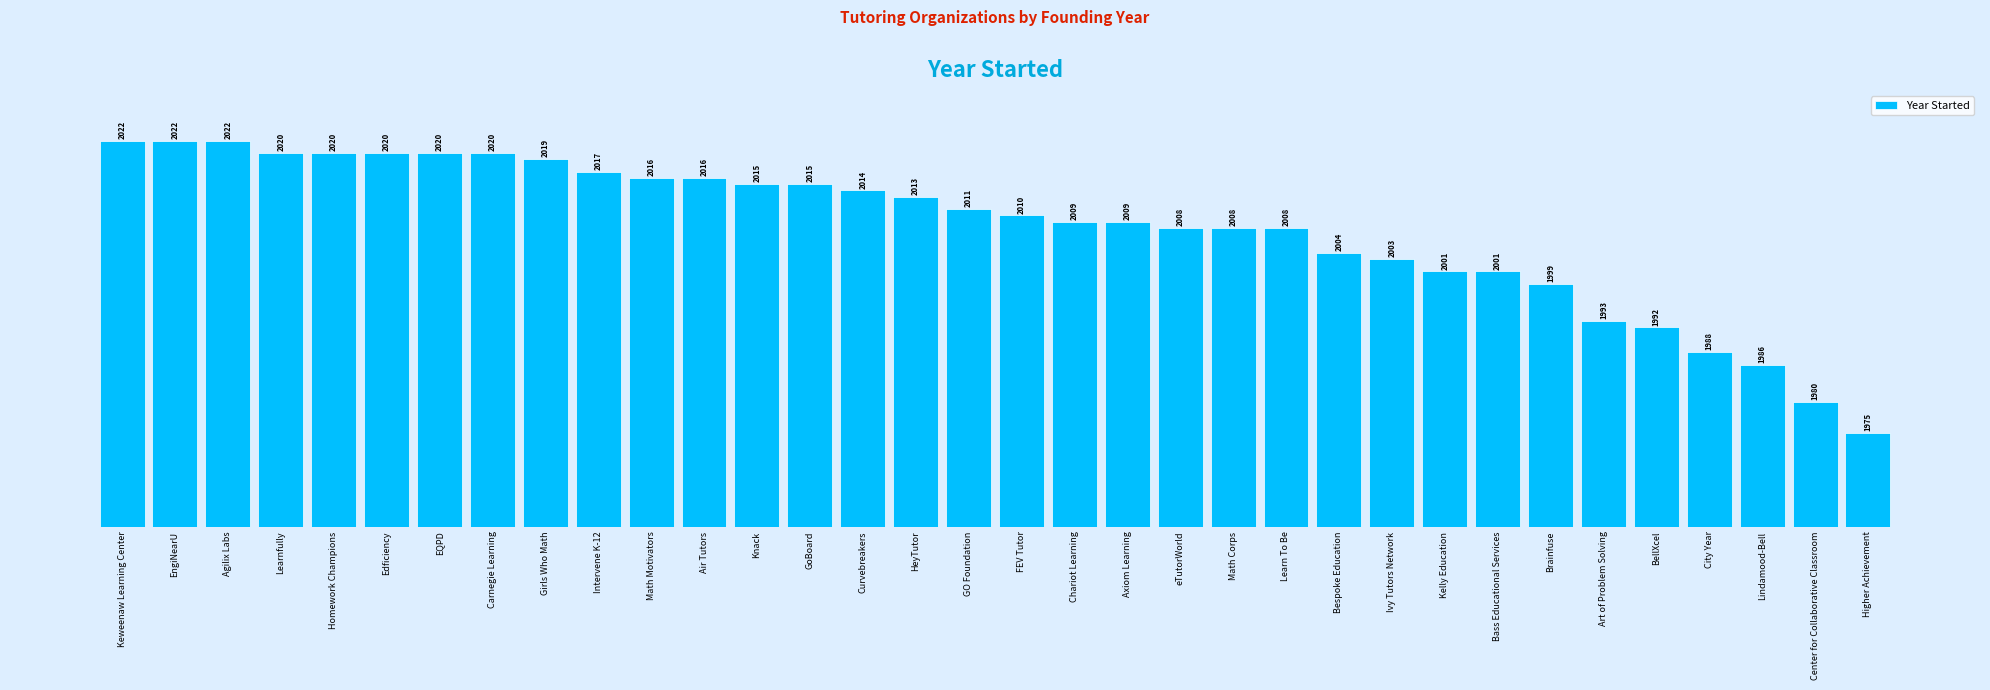

Is it true that the value at Art of Problem Solving is 1993?

True